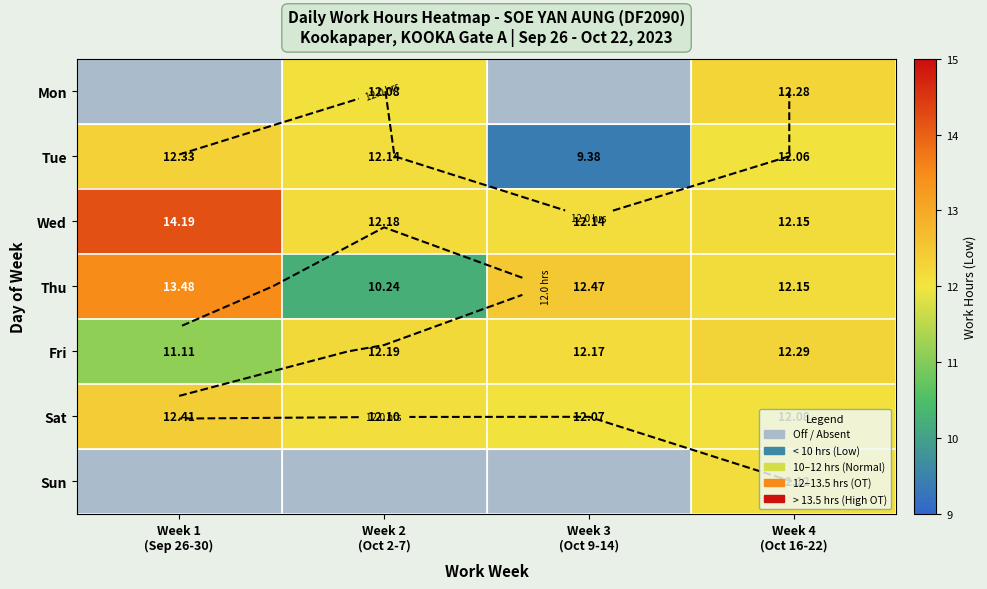

Which category has the highest value across all series?

Week 1
(Sep 26-30)